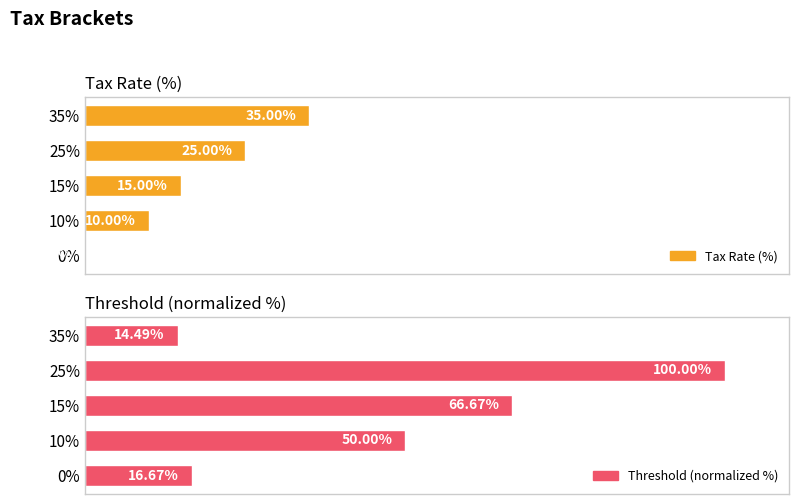

Count the Tax Rate (%) values in the range 10 to 25.

3